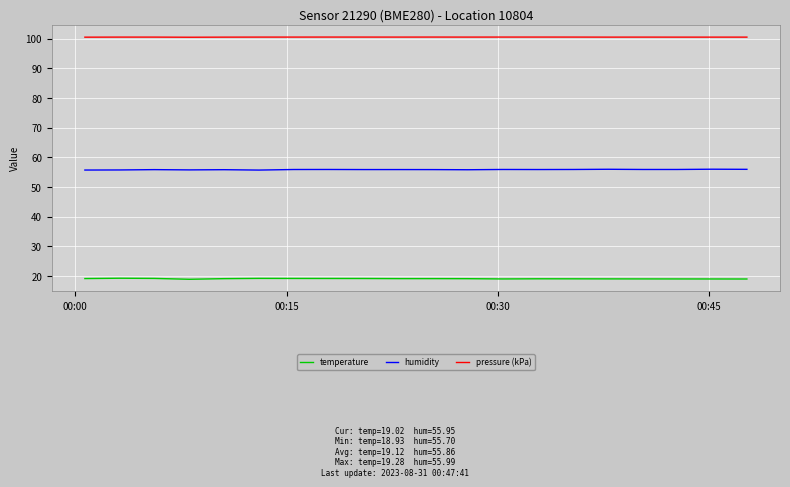

True or false: humidity and temperature cross at least once.

False